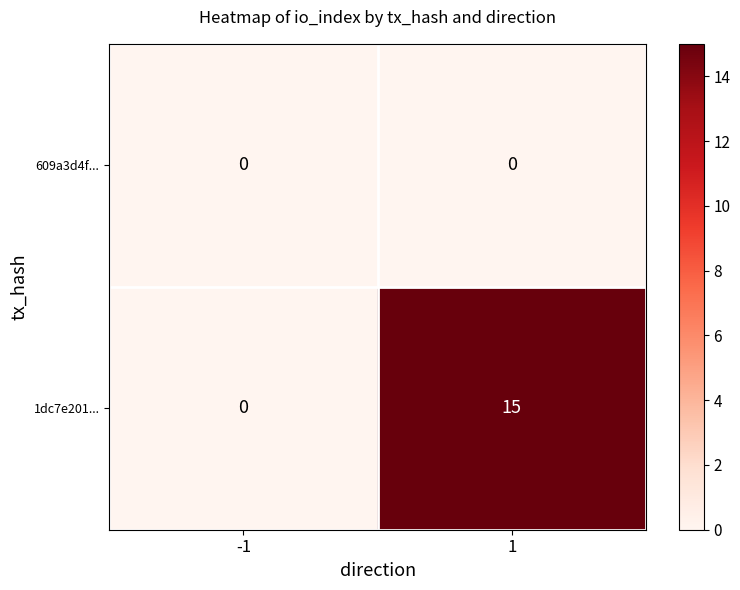

Reading right to left, transcribe all the data shown in this chart.

609a3d4f...: 1=0	-1=0
1dc7e201...: 1=15	-1=0